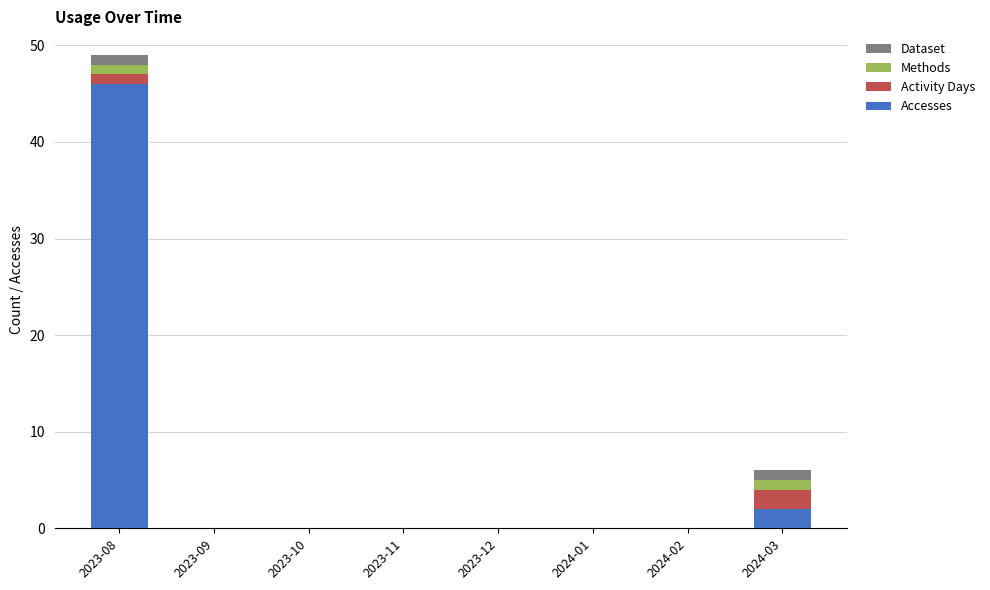

At which category is the sum across all series the highest?

2023-08